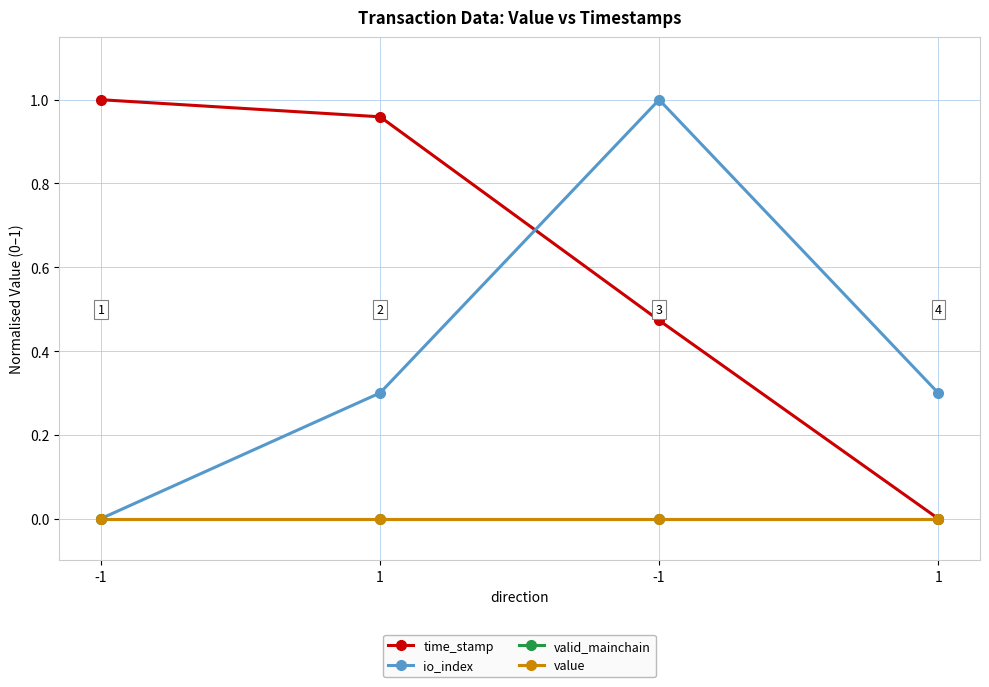

What is the label of the 1st point from the right?

1